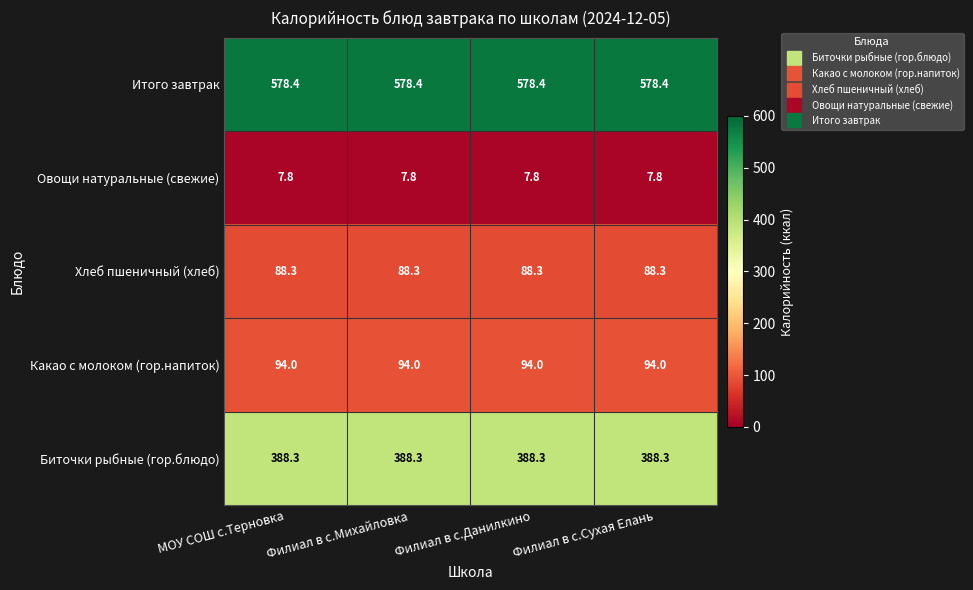

True or false: Биточки рыбные (гор.блюдо) has a value of 582.0 at Филиал в с.Сухая Елань.

False